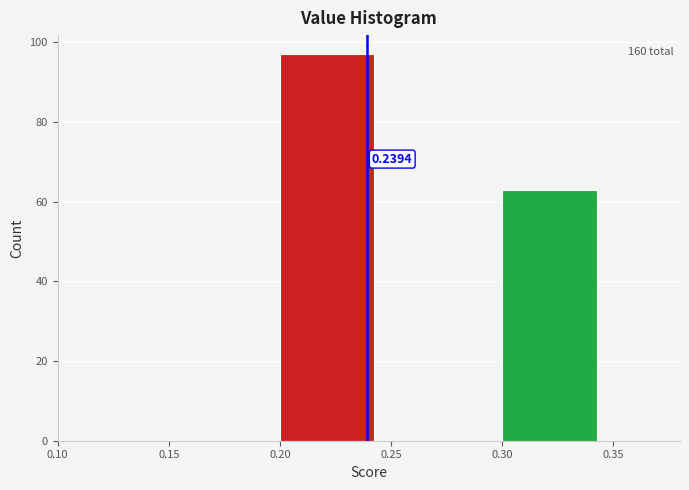

Which range on the x-axis has the tallest bar?

0.20 to 0.25